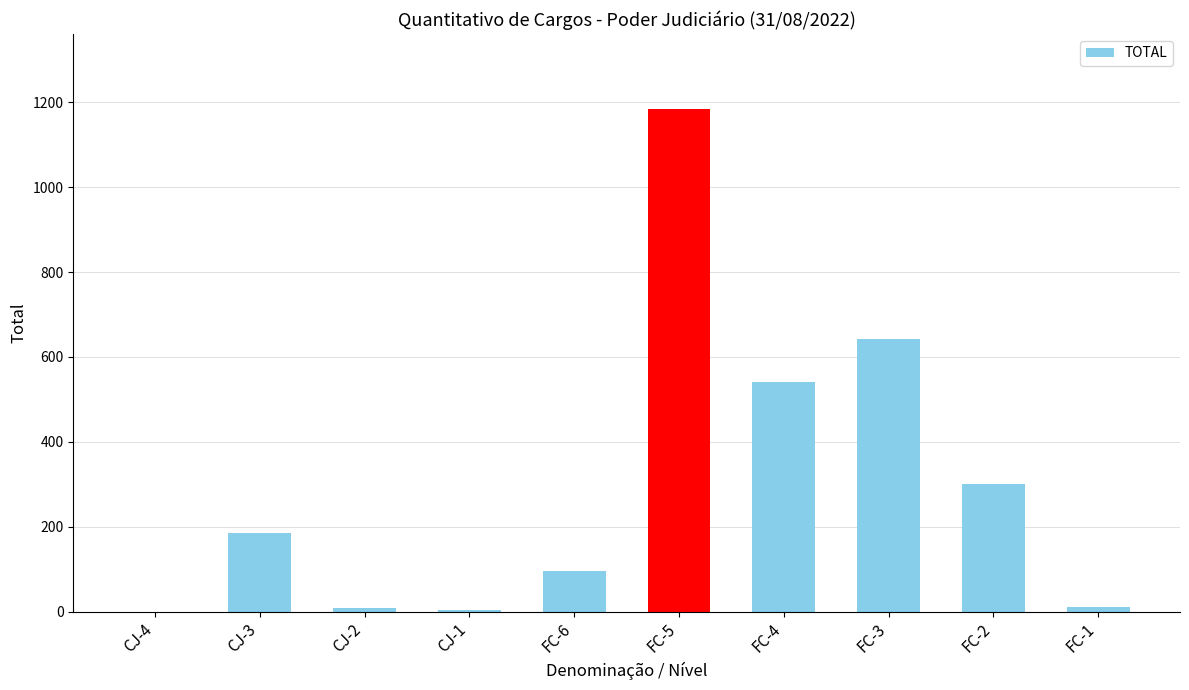

Is it true that the value at FC-5 is 581?

False